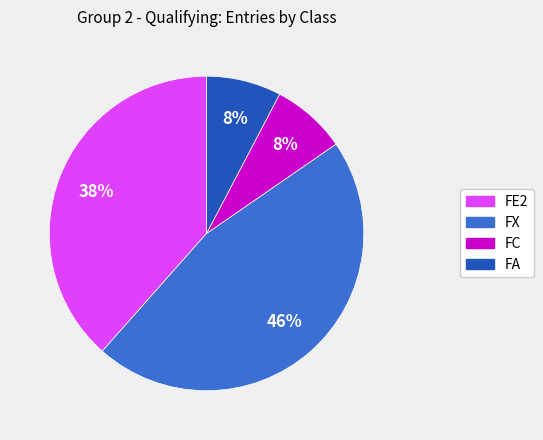

Is there any slice that represents more than half of the pie?

No